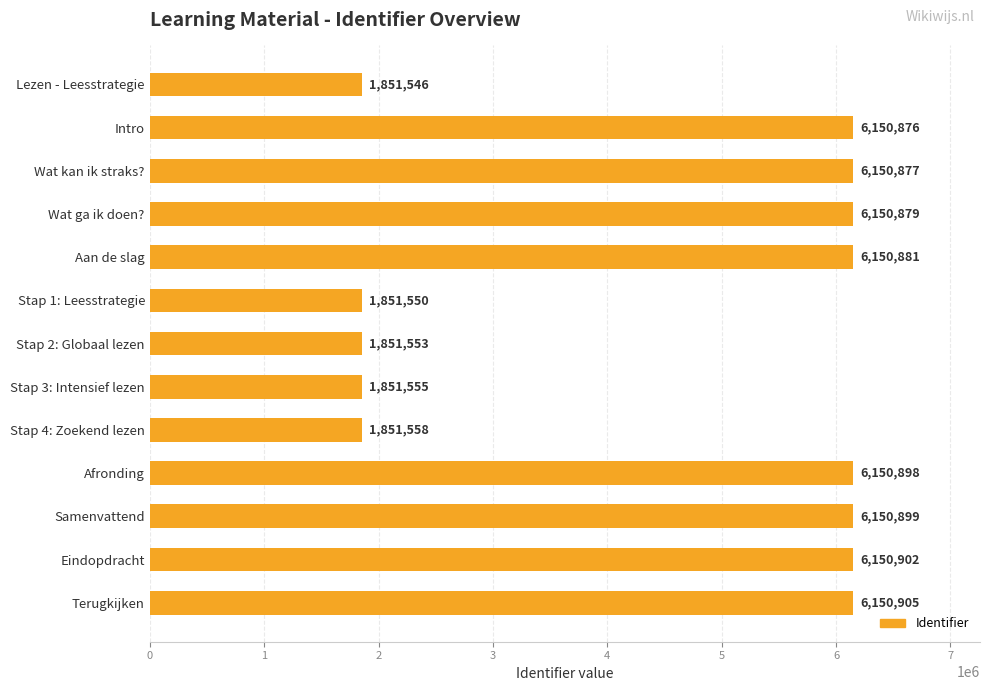

Reading top to bottom, list all the values displayed in this chart.

Lezen - Leesstrategie=1851546	Intro=6150876	Wat kan ik straks?=6150877	Wat ga ik doen?=6150879	Aan de slag=6150881	Stap 1: Leesstrategie=1851550	Stap 2: Globaal lezen=1851553	Stap 3: Intensief lezen=1851555	Stap 4: Zoekend lezen=1851558	Afronding=6150898	Samenvattend=6150899	Eindopdracht=6150902	Terugkijken=6150905